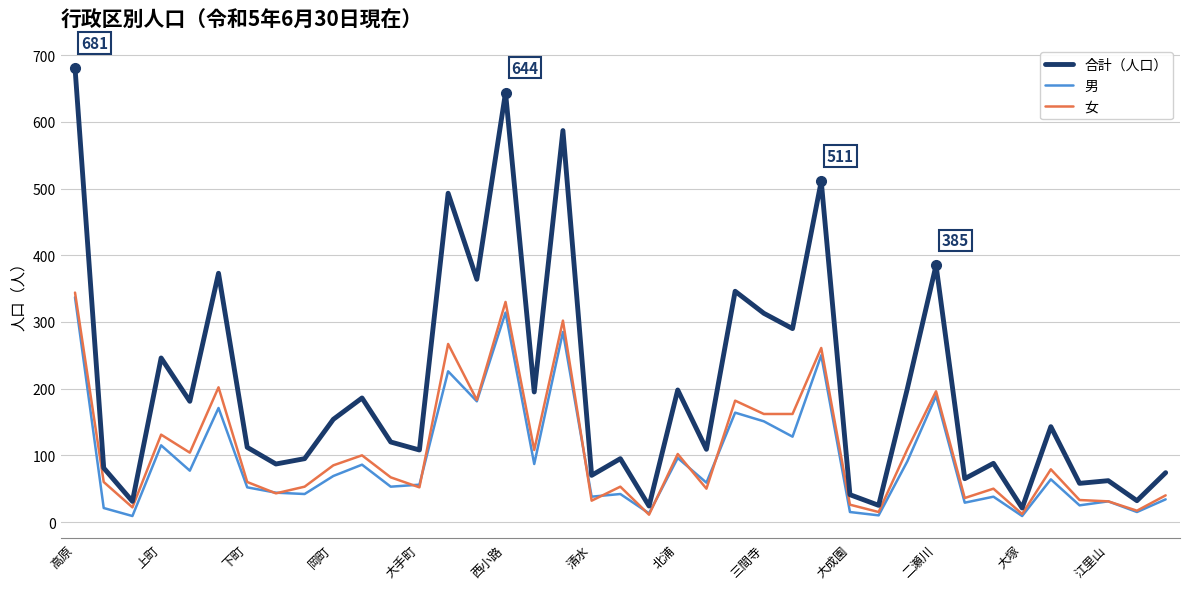

What is the maximum value shown in the chart?

681